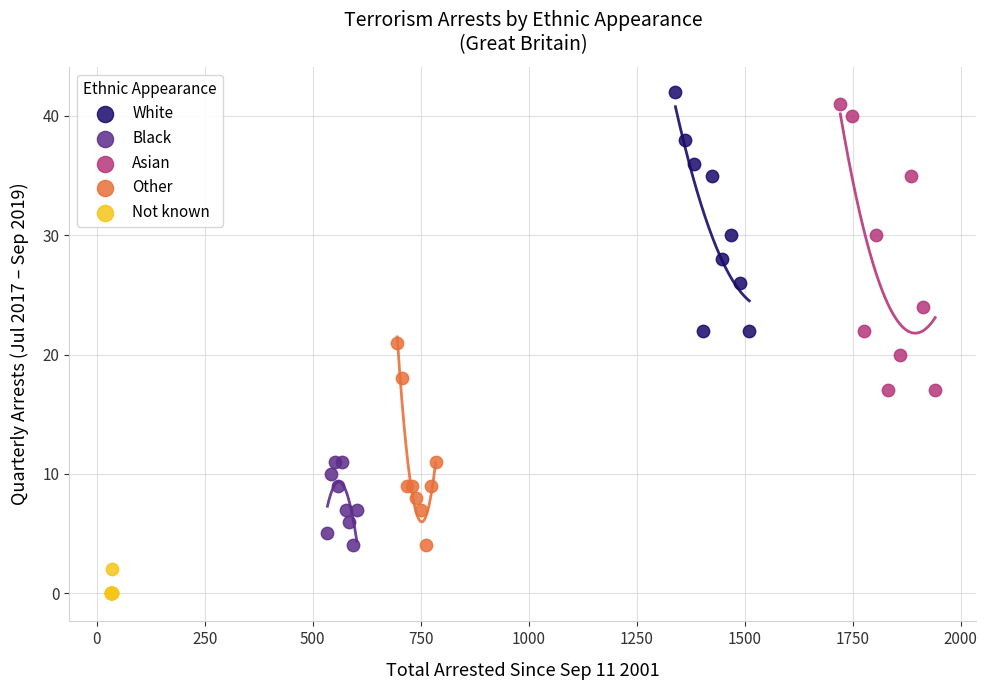

Which series contains the lowest Y value?

Not known